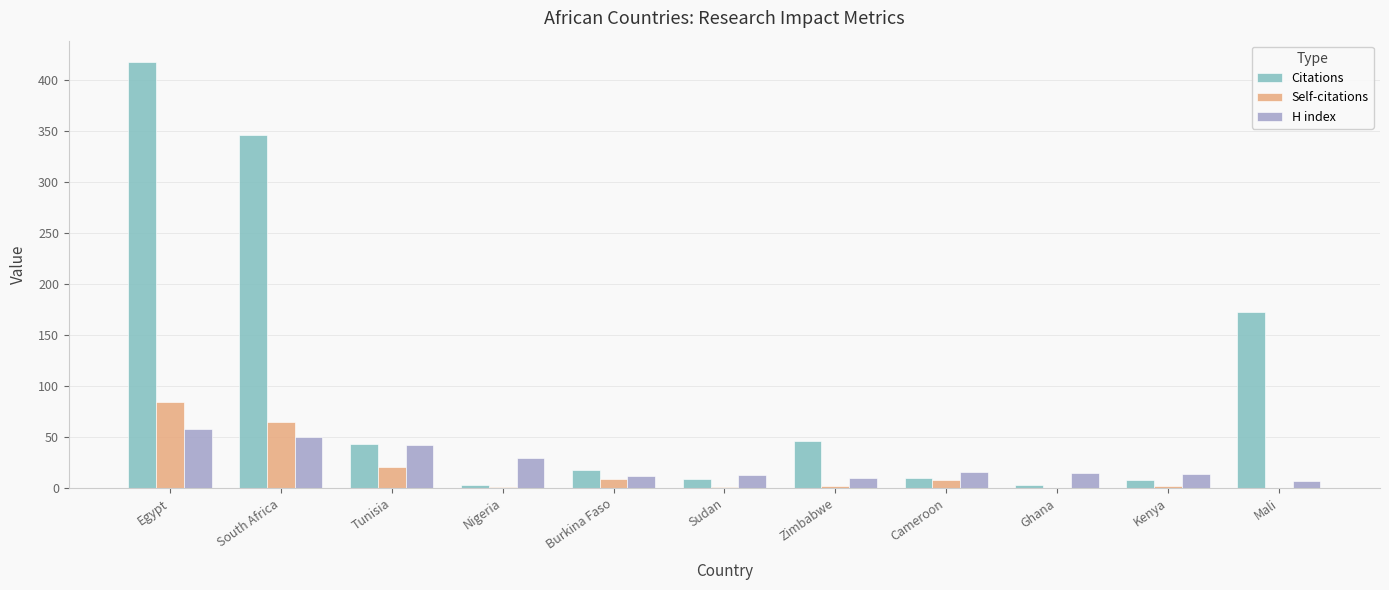

Between Cameroon and Mali, which series saw the biggest shift?

Citations